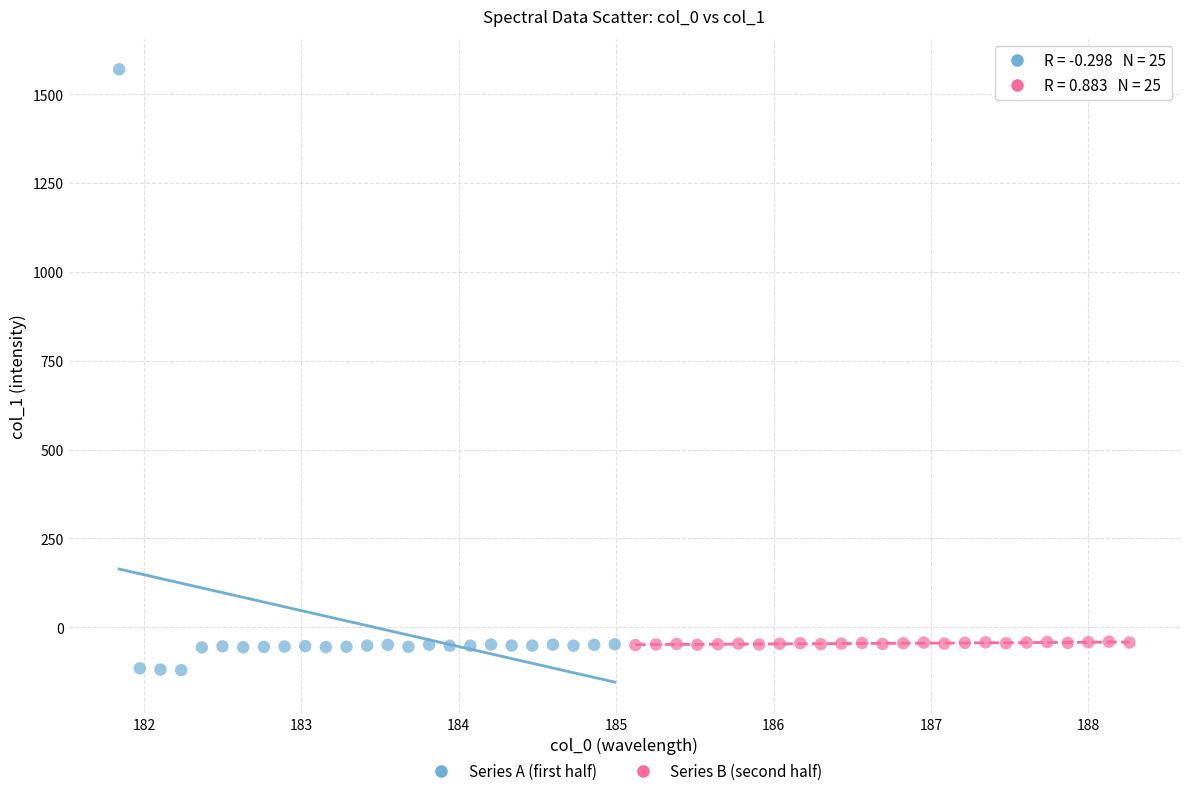

Which series reaches the maximum Y coordinate?

Series A (first half)